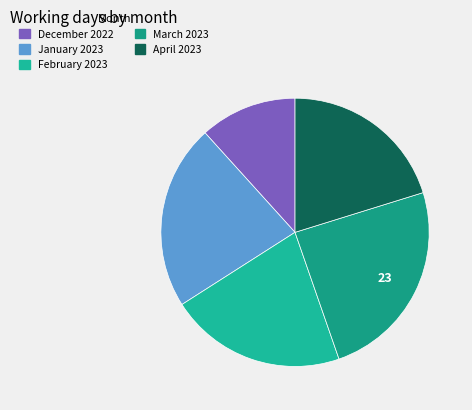

Which has a higher value, March 2023 or December 2022?

March 2023